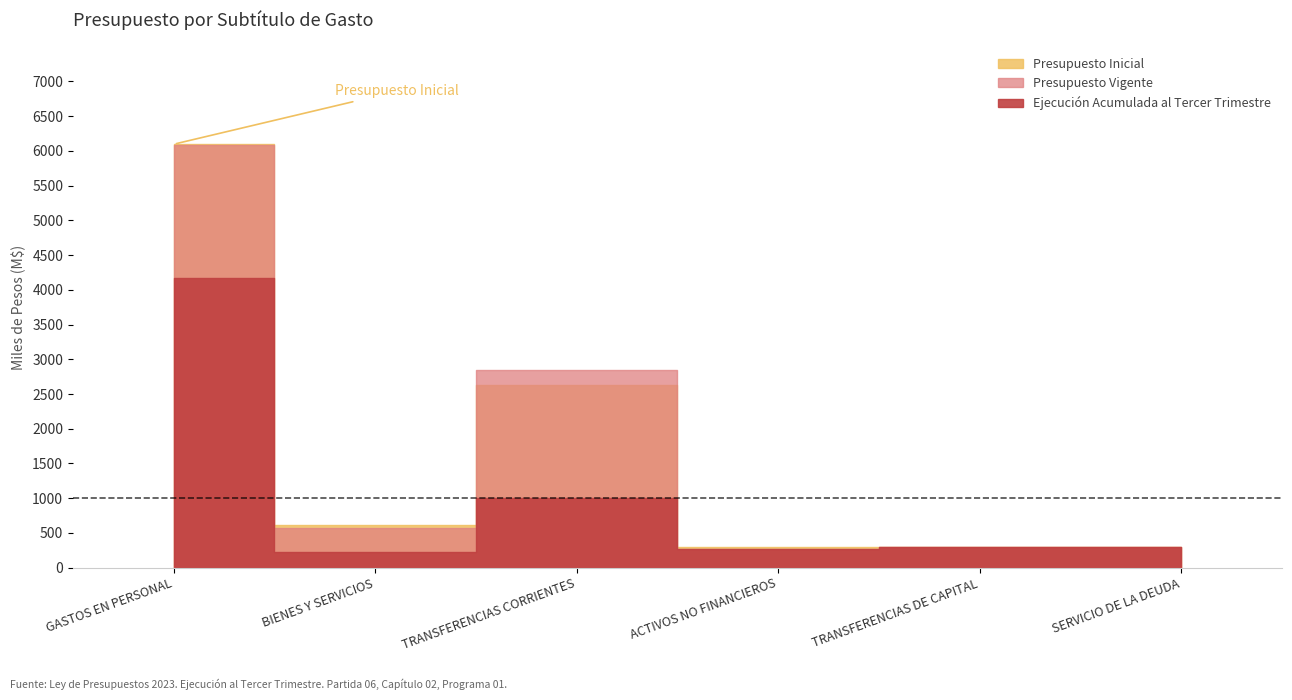

Rank the series by their maximum value, from highest to lowest.

Presupuesto Inicial, Presupuesto Vigente, Ejecución Acumulada al Tercer Trimestre